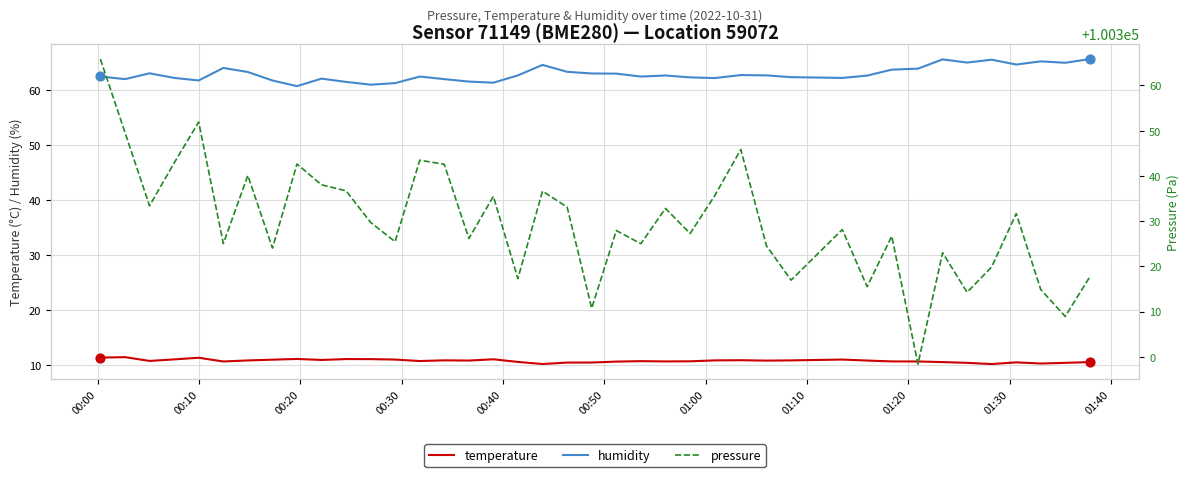

At how many categories does at least one series exceed 20263?

40